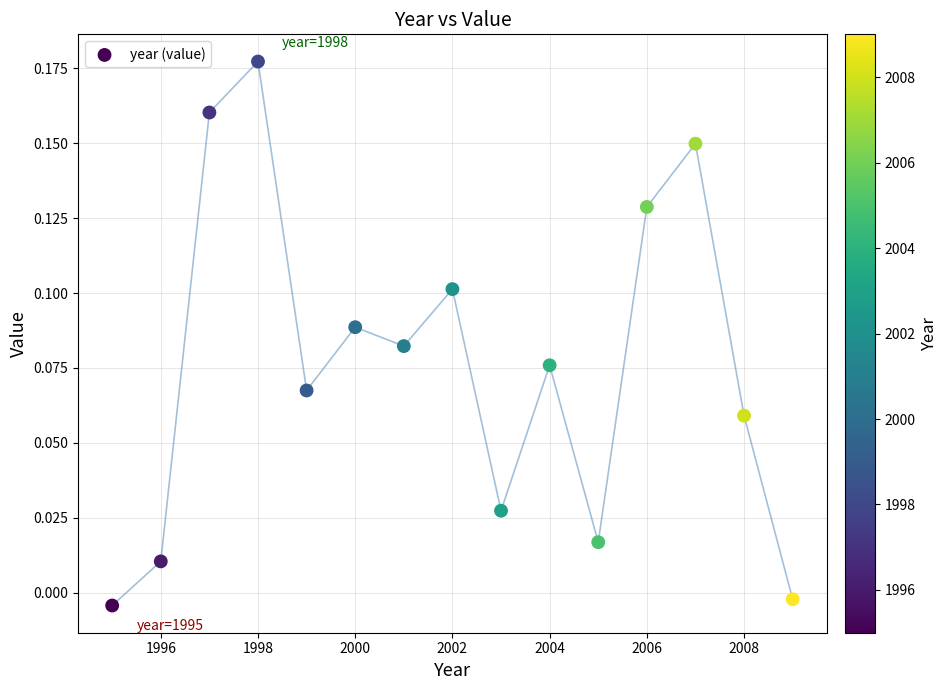

What is the range of X values (max minus min)?

14.0